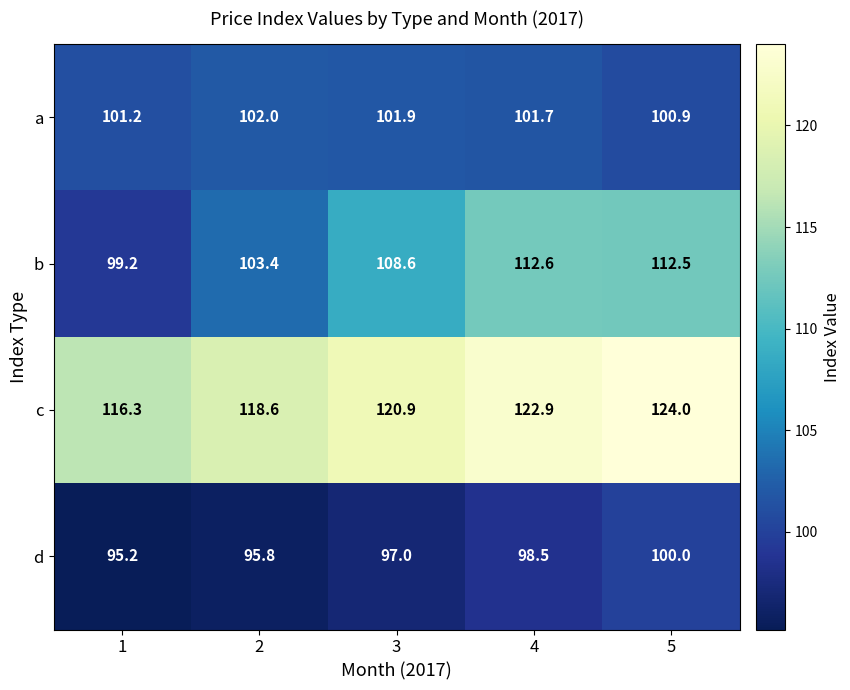

What is the maximum value shown in the chart?

124.0